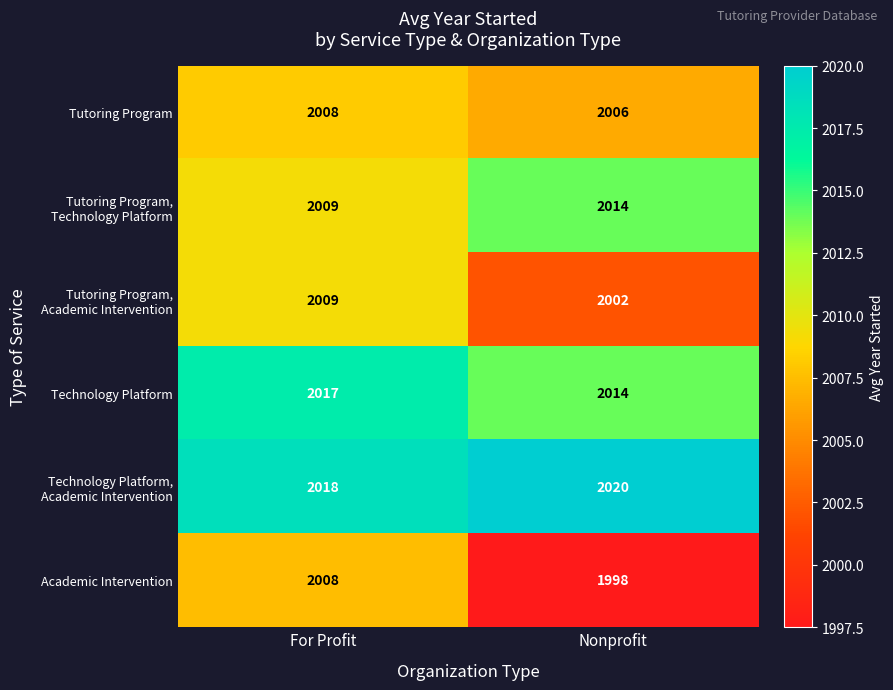

Is it true that Academic Intervention equals 860 at For Profit?

False